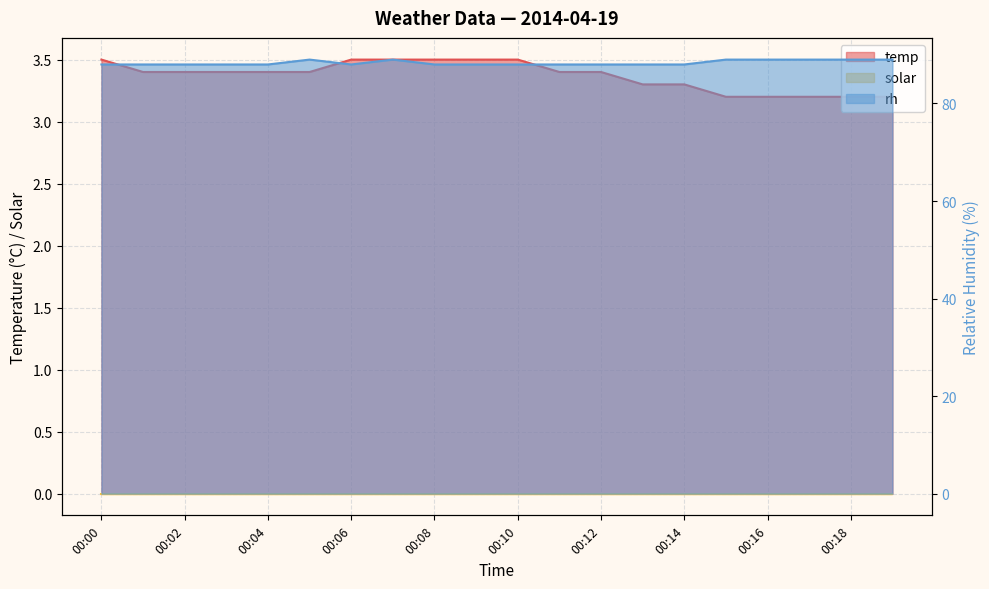

True or false: temp and rh intersect in this chart.

False